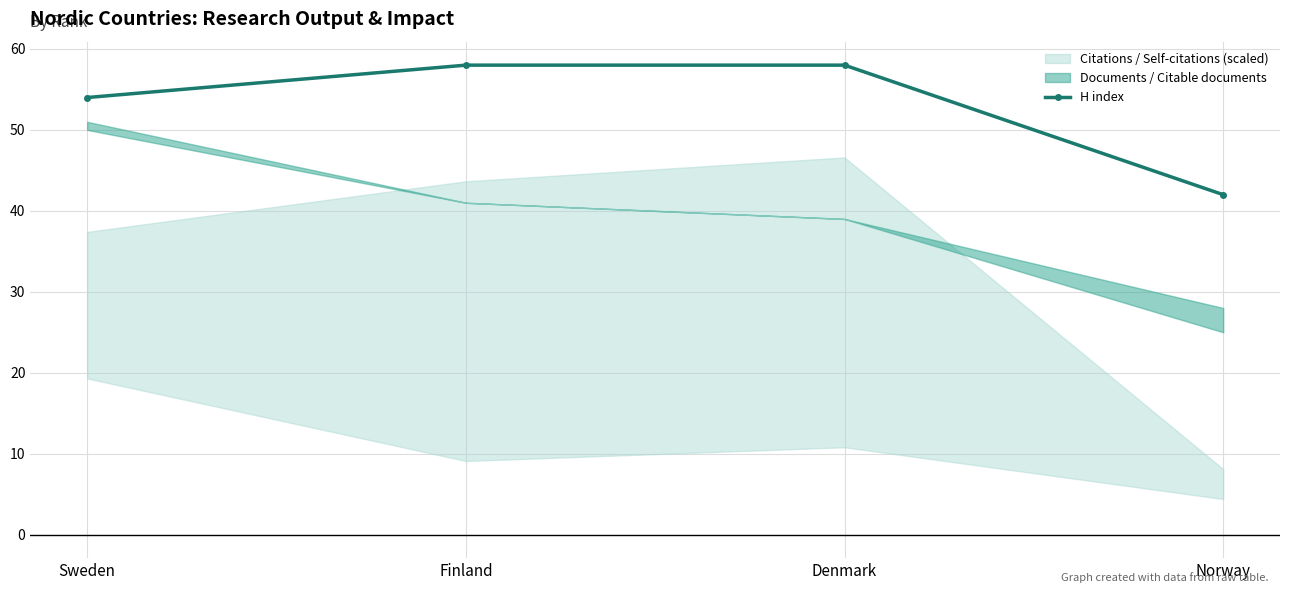

Which has a higher value, Sweden or Finland?

Finland